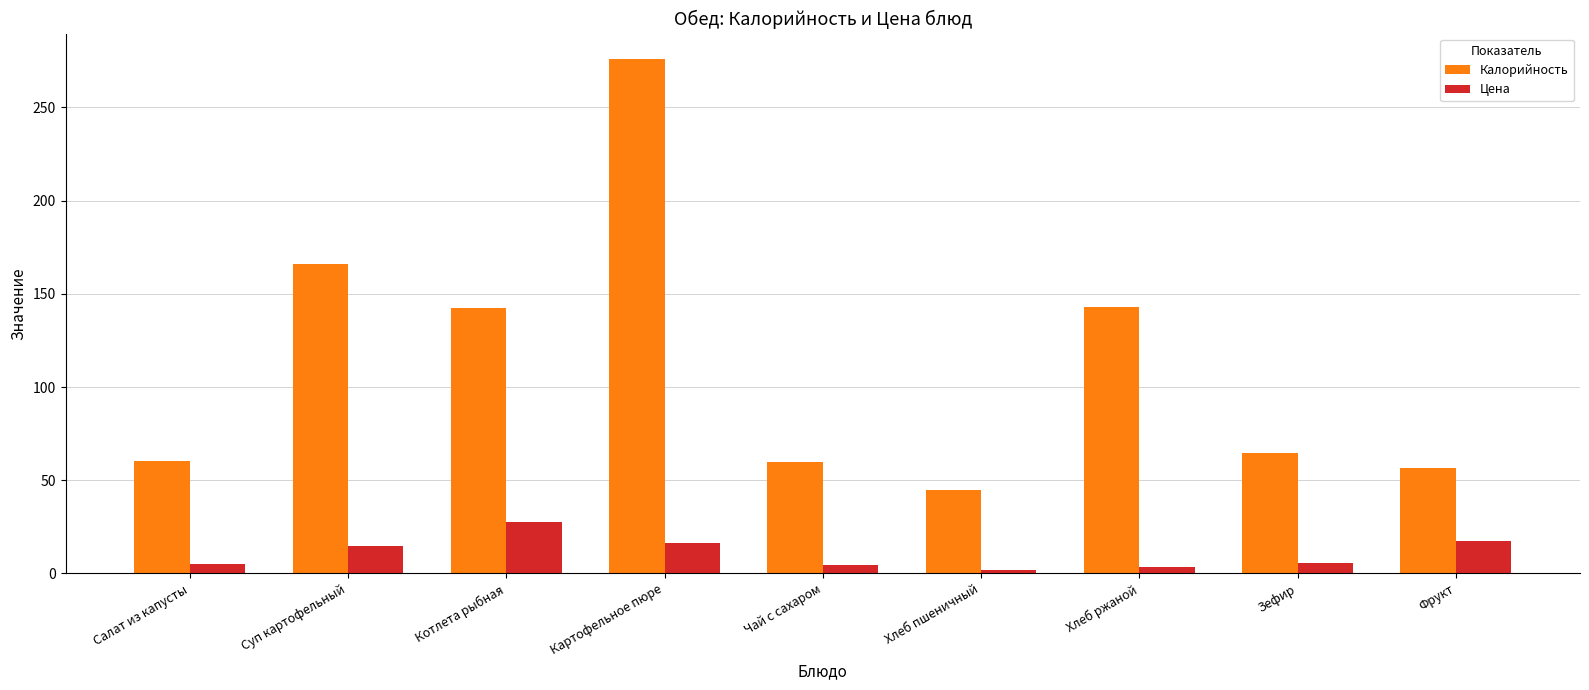

What is the maximum value shown in the chart?

275.8